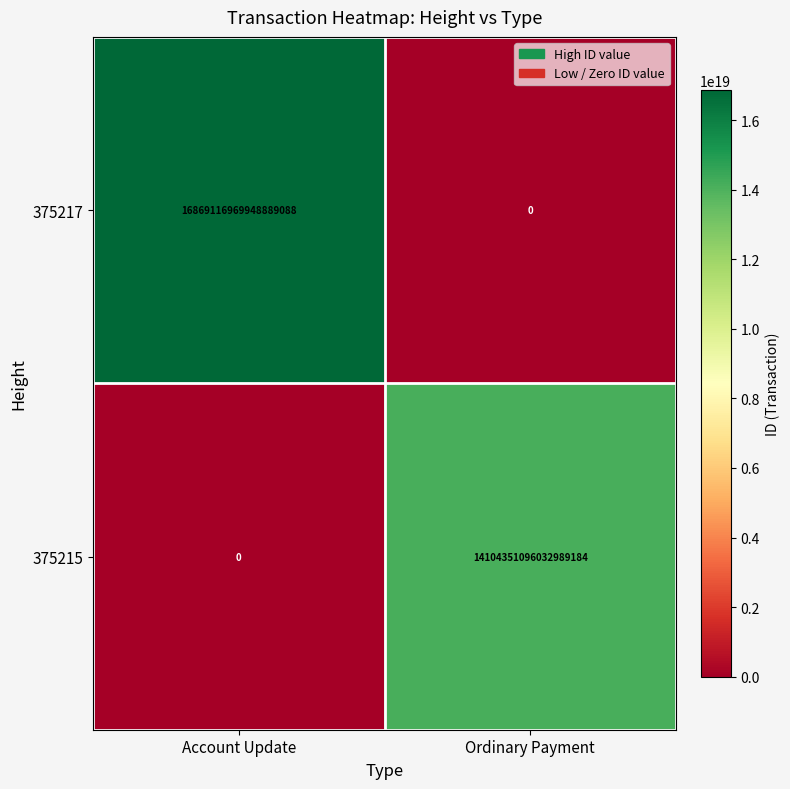

True or false: 375217 has a value of 0 at Ordinary Payment.

True